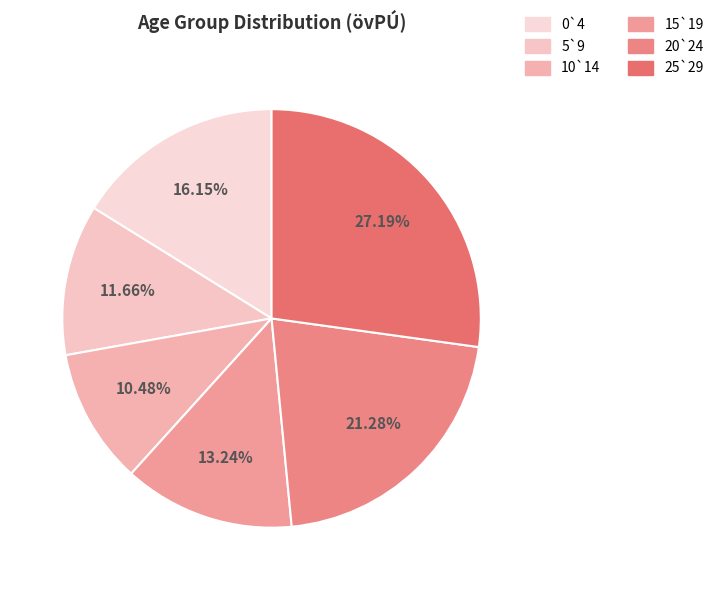

What is the smallest slice in the pie chart?

10`14